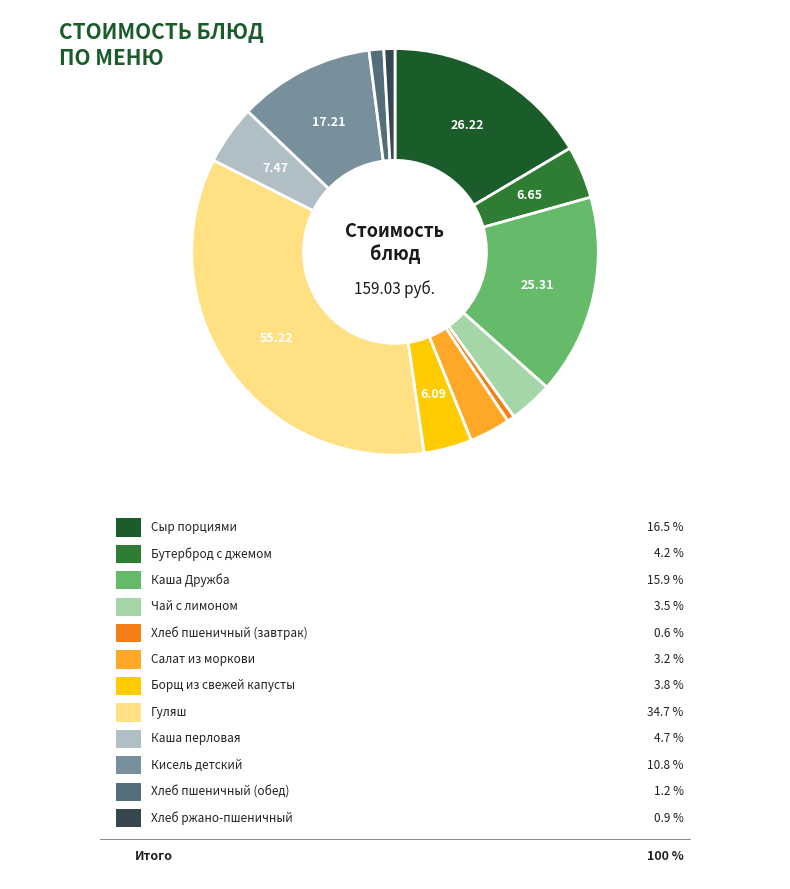

How many segments does this pie chart have?

12